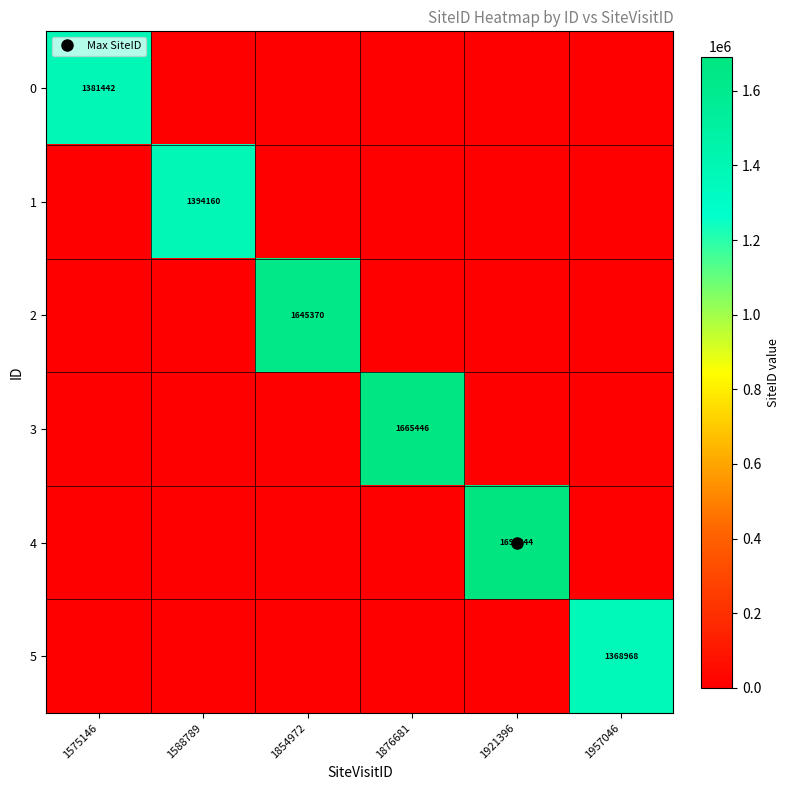

Which has a higher value, 1588789 or 1957046?

1588789